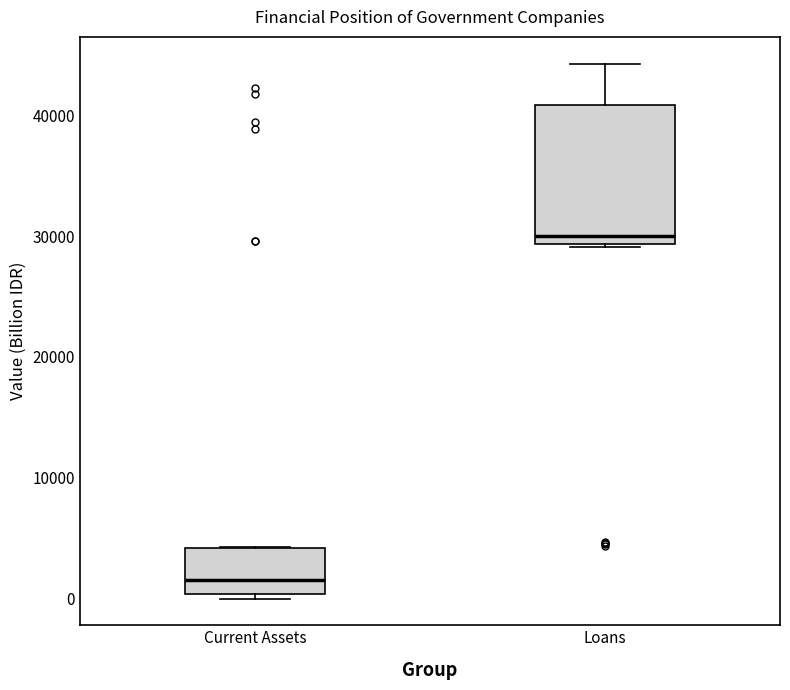

Reading left to right, read every box against the y-axis: the position of its median line, the range the box covers, and the ends of its whiskers. The values are not printed on the chart, so give them approximately, as read against the axis.

Current Assets: median 2000, box 0 to 4000, whiskers 0 (just below the box's lower edge) to 4000
Loans: median 30000, box 29000 to 41000, whiskers 29000 to 44000